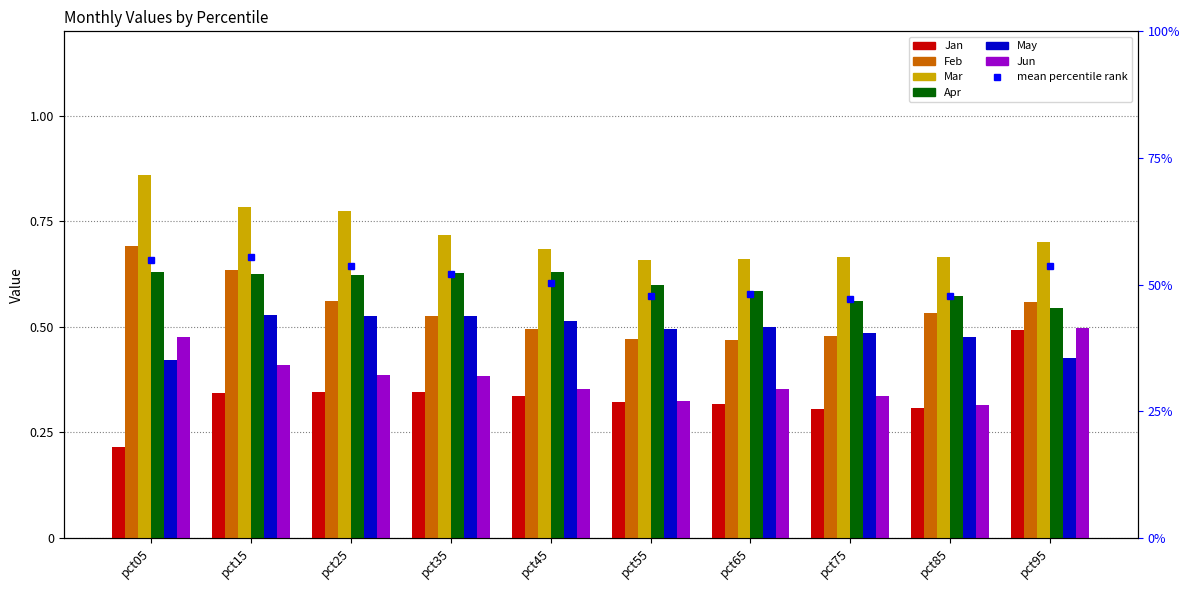

How many series are shown in this chart?

6